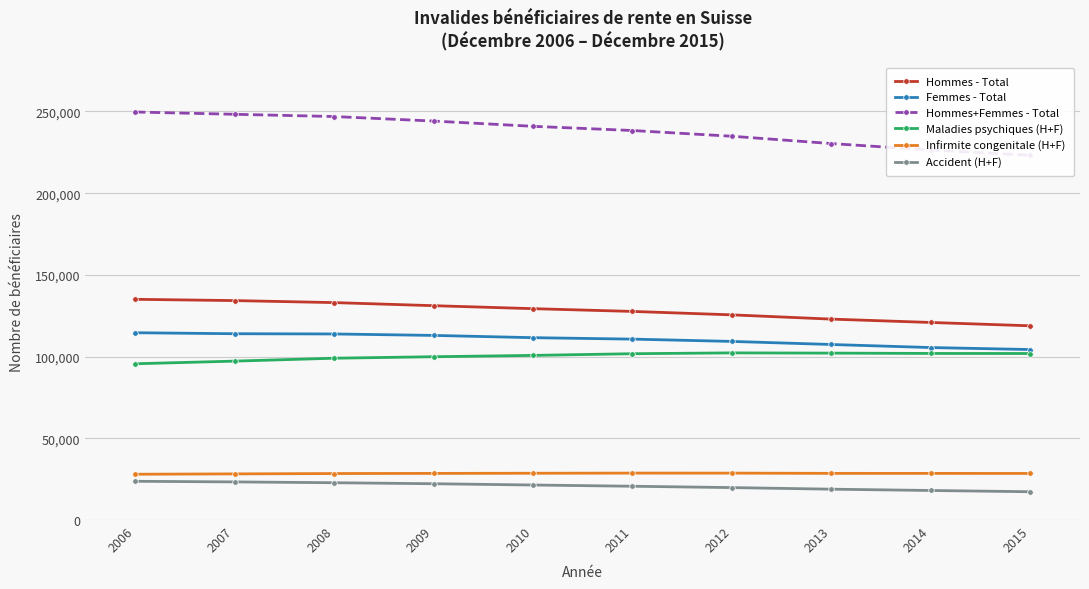

True or false: Maladies psychiques (H+F) has a value of 137620 at 2006.

False